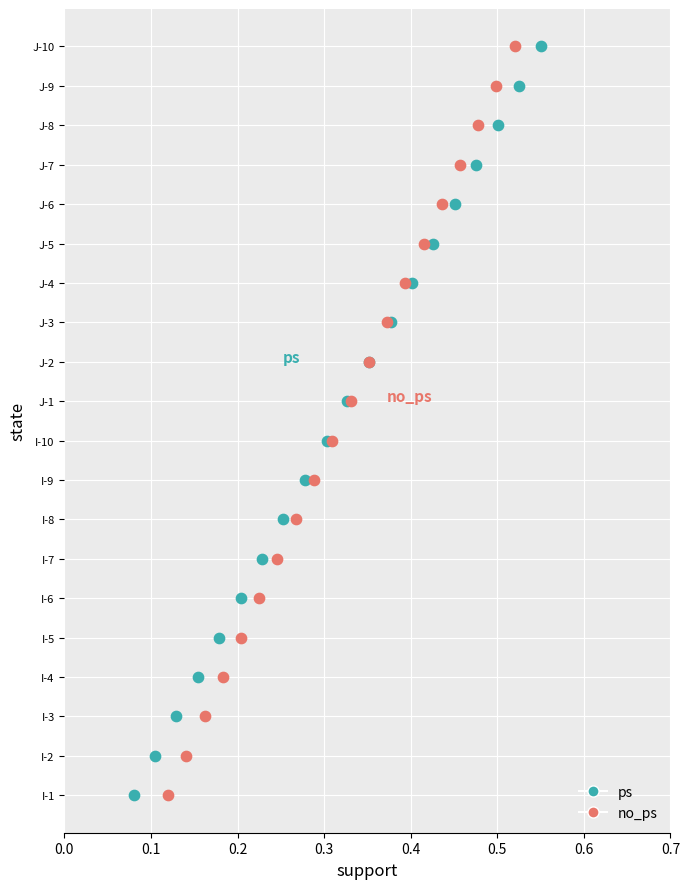

What are all the series names shown in the legend?

ps, no_ps